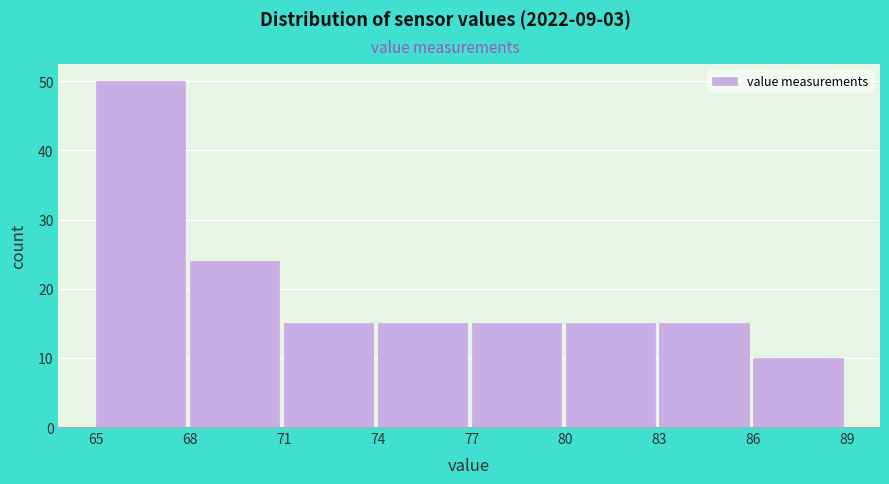

Reading left to right, transcribe this chart: for each bar, give the range it covers on the x-axis and its height. The values are not printed on the chart, so give them approximately, as read against the axis.

65 to 68: 50
68 to 71: 24
71 to 74: 15
74 to 77: 15
77 to 80: 15
80 to 83: 15
83 to 86: 15
86 to 89: 10